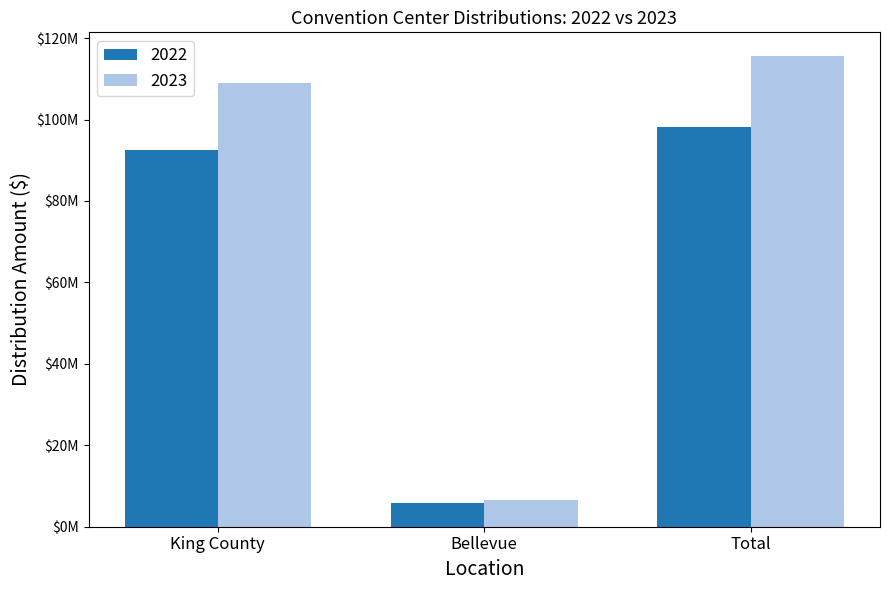

What is the difference between the 2023 values at Total and King County?

6678955.5